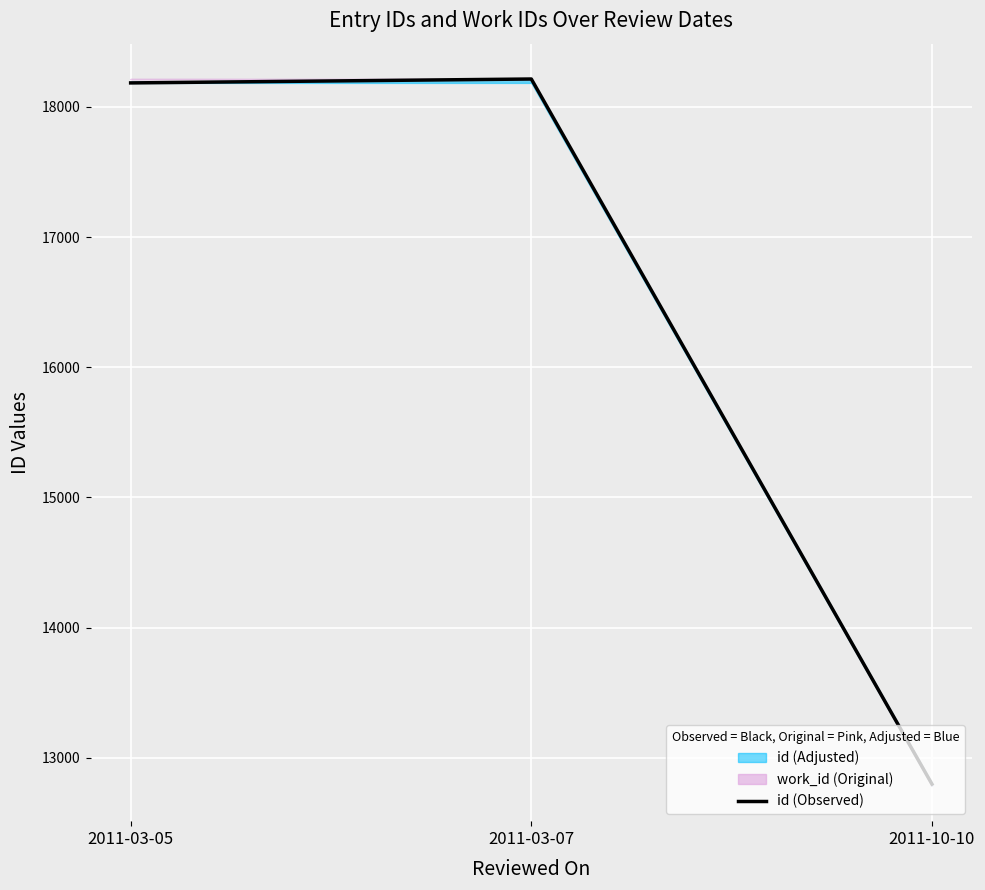

Reading left to right, list all the values displayed in this chart.

18184	18214	12797